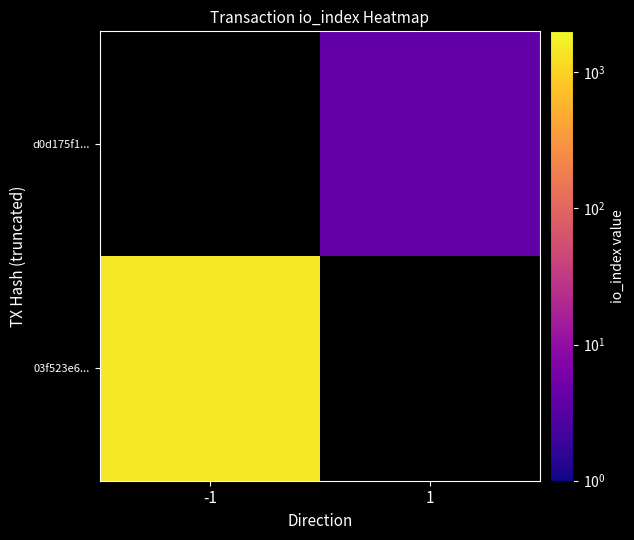

List the series in order of their overall mean, lowest first.

03f523e6..., d0d175f1...